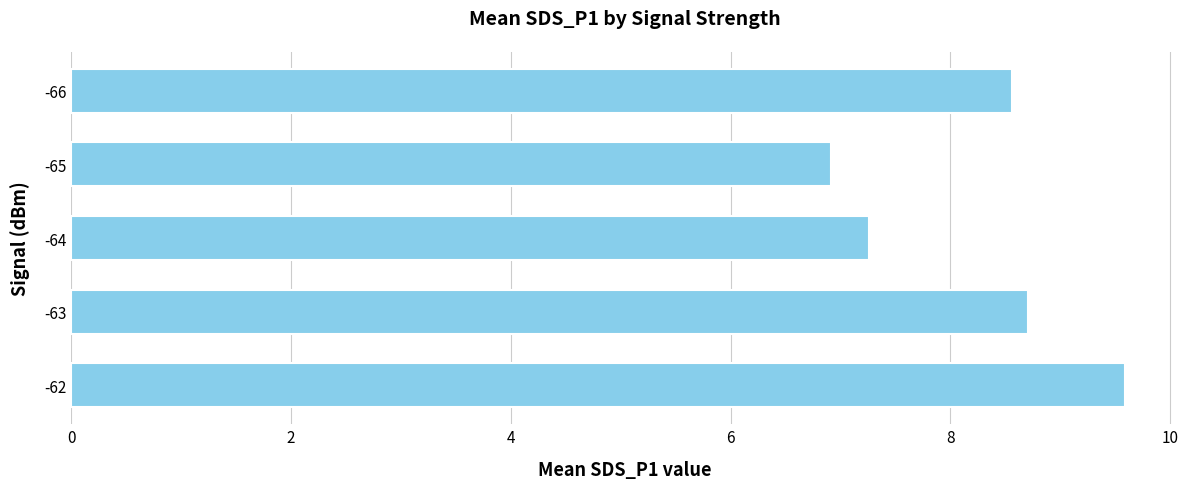

Reading bottom to top, extract all data points from this chart.

-62=9.6	-63=8.7	-64=7.3	-65=6.9	-66=8.6